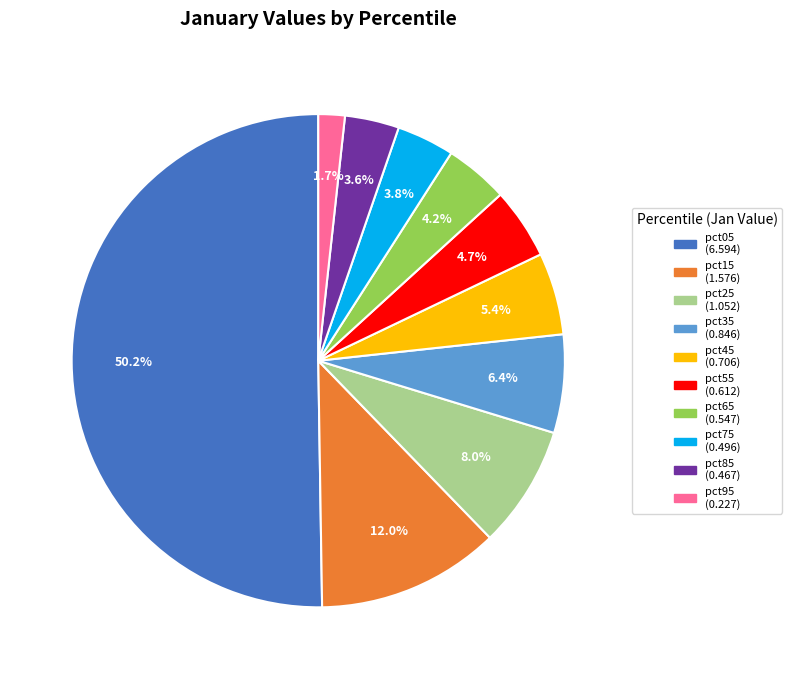

Is it true that pct15 is 21% of the pie?

False